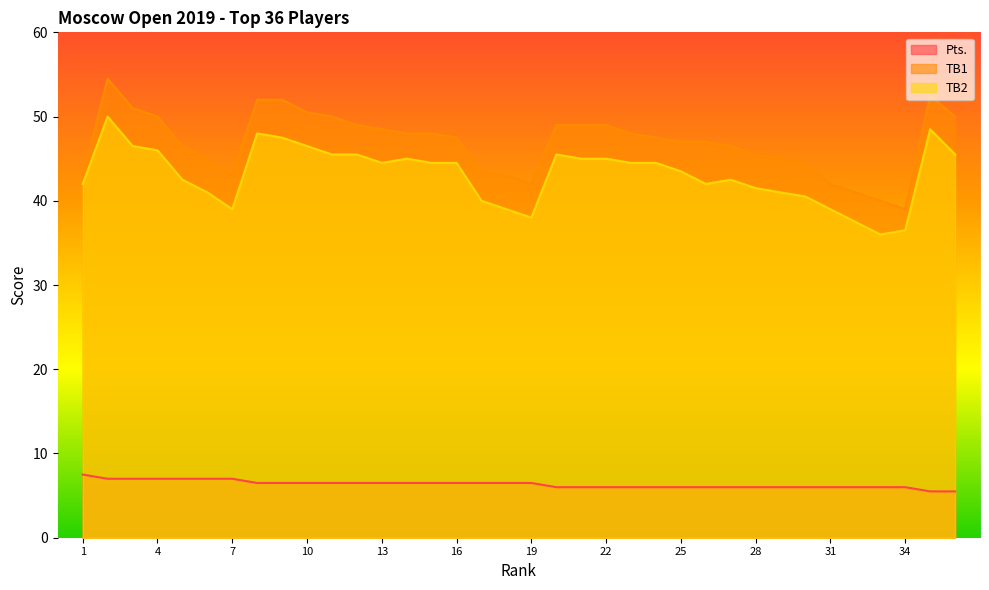

Reading right to left, extract all data points from this chart.

Pts.: 5.5	5.5	6.0	6.0	6.0	6.0	6.0	6.0	6.0	6.0	6.0	6.0	6.0	6.0	6.0	6.0	6.0	6.5	6.5	6.5	6.5	6.5	6.5	6.5	6.5	6.5	6.5	6.5	6.5	7.0	7.0	7.0	7.0	7.0	7.0	7.5
TB1: 50.0	52.5	39.0	40.0	41.0	42.0	44.5	45.0	45.5	46.5	47.0	47.0	47.5	48.0	49.0	49.0	49.0	42.0	43.0	43.5	47.5	48.0	48.0	48.5	49.0	50.0	50.5	52.0	52.0	43.0	45.0	46.5	50.0	51.0	54.5	43.0
TB2: 45.5	48.5	36.5	36.0	37.5	39.0	40.5	41.0	41.5	42.5	42.0	43.5	44.5	44.5	45.0	45.0	45.5	38.0	39.0	40.0	44.5	44.5	45.0	44.5	45.5	45.5	46.5	47.5	48.0	39.0	41.0	42.5	46.0	46.5	50.0	42.0